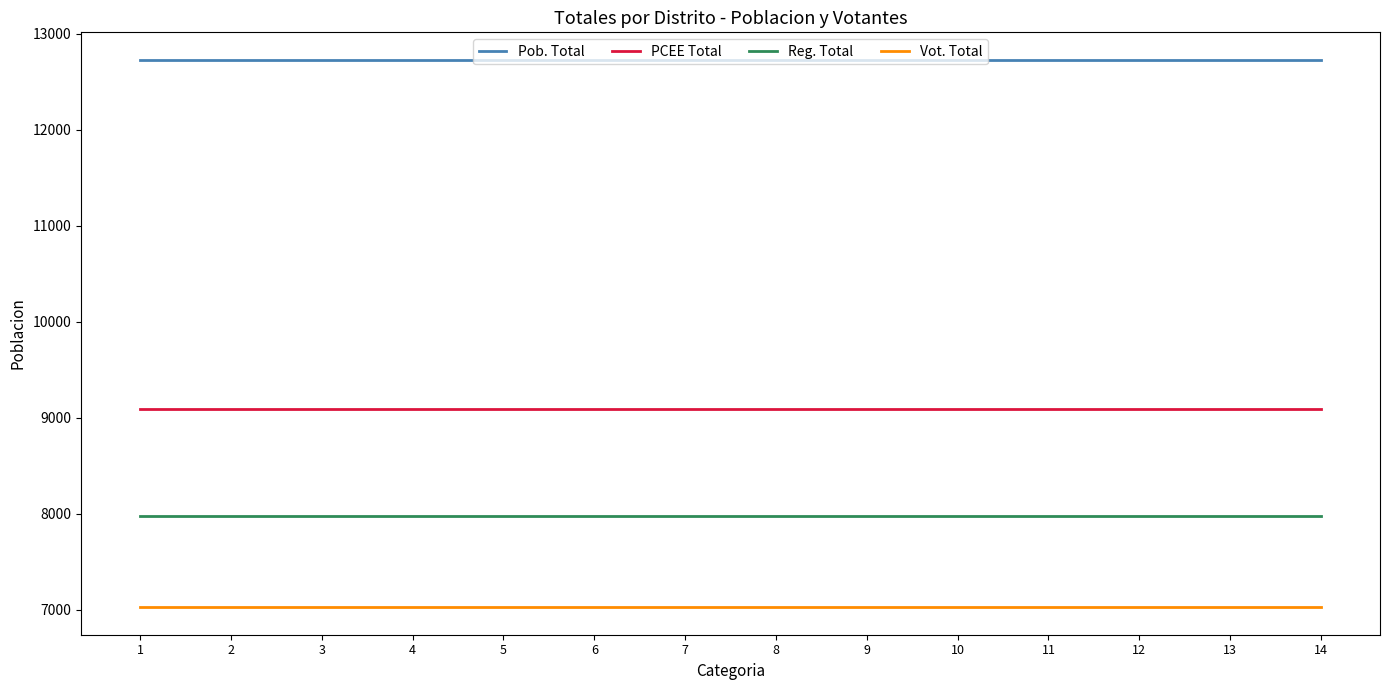

What is the sum of the Vot. Total values at 9 and 11?

14045.4